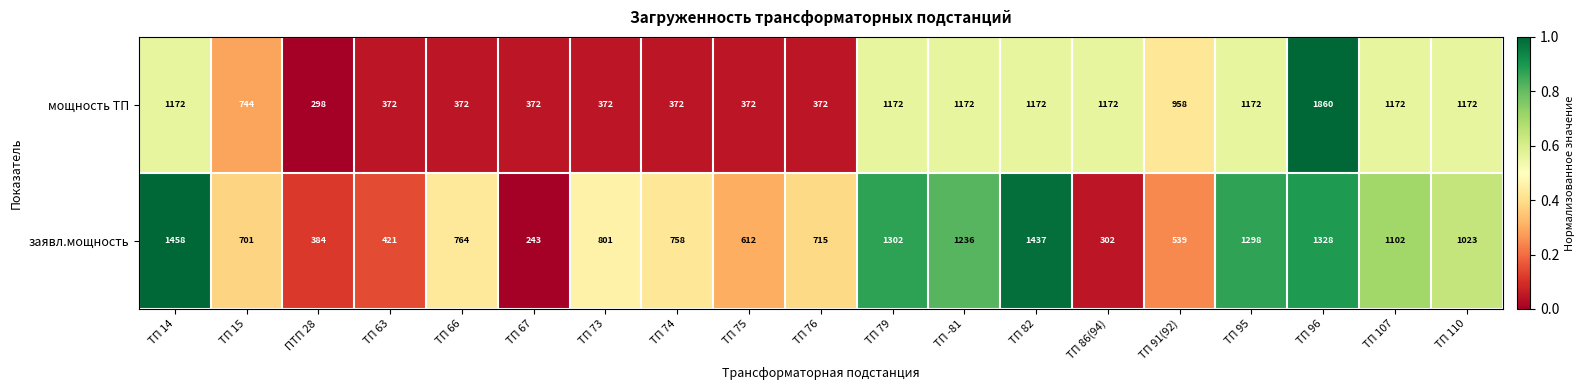

How many data points in мощность ТП are less than 958?

9